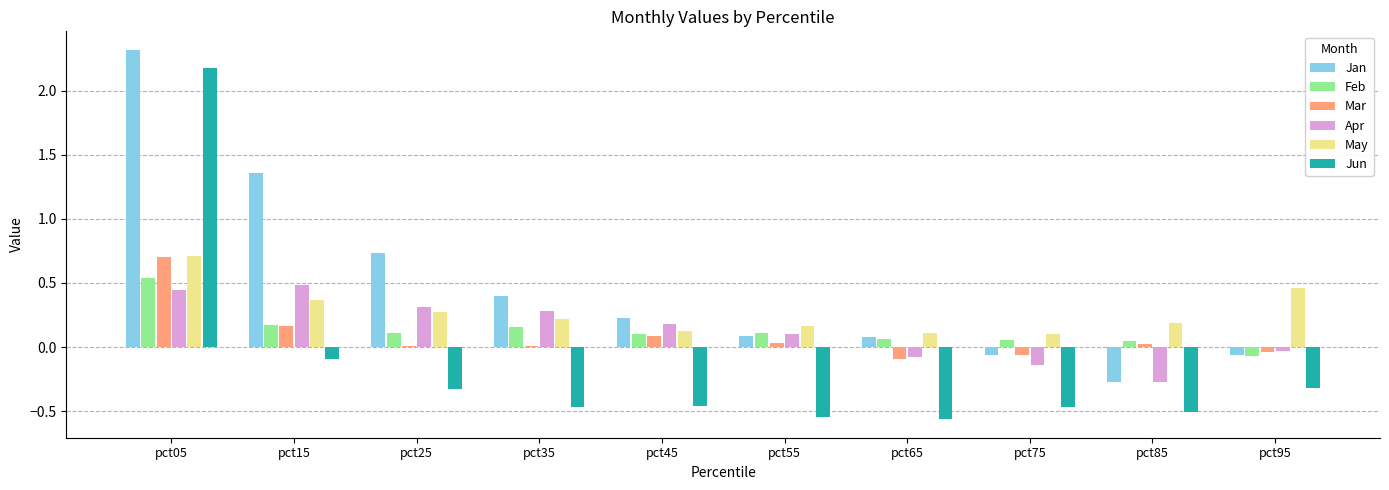

Which series has the widest spread of values?

Jun